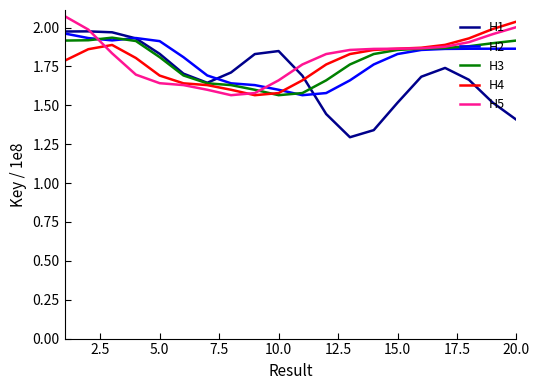

How many lines are shown in the chart?

5